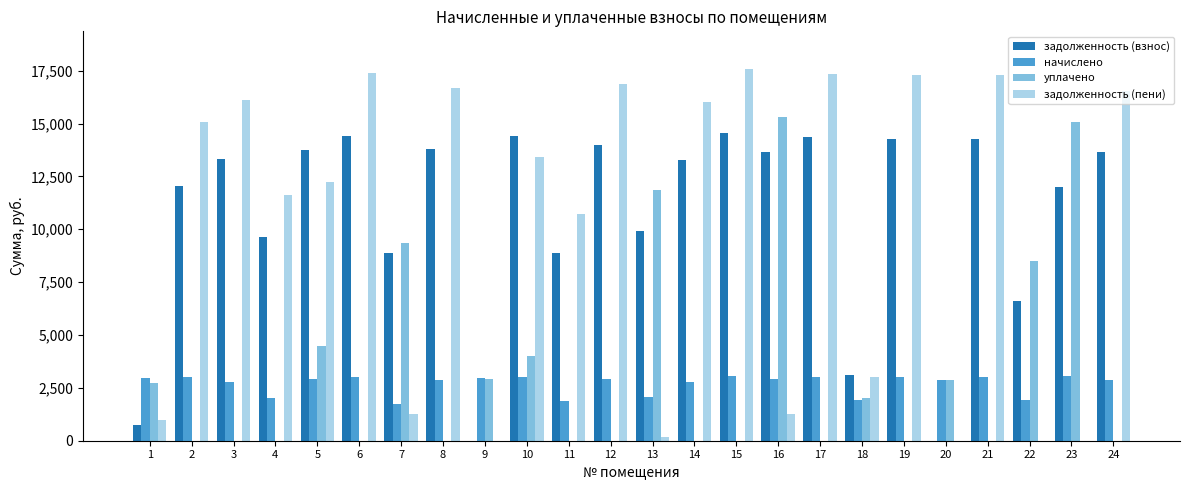

Is the value of начислено at 3 greater than the value of уплачено at 5?

No